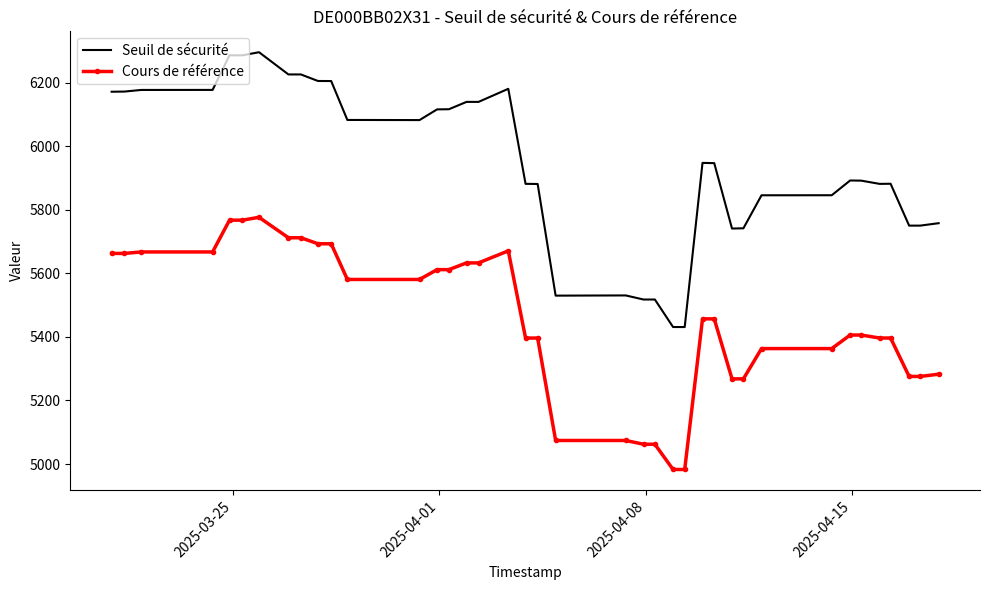

True or false: Cours de référence and Seuil de sécurité intersect in this chart.

False